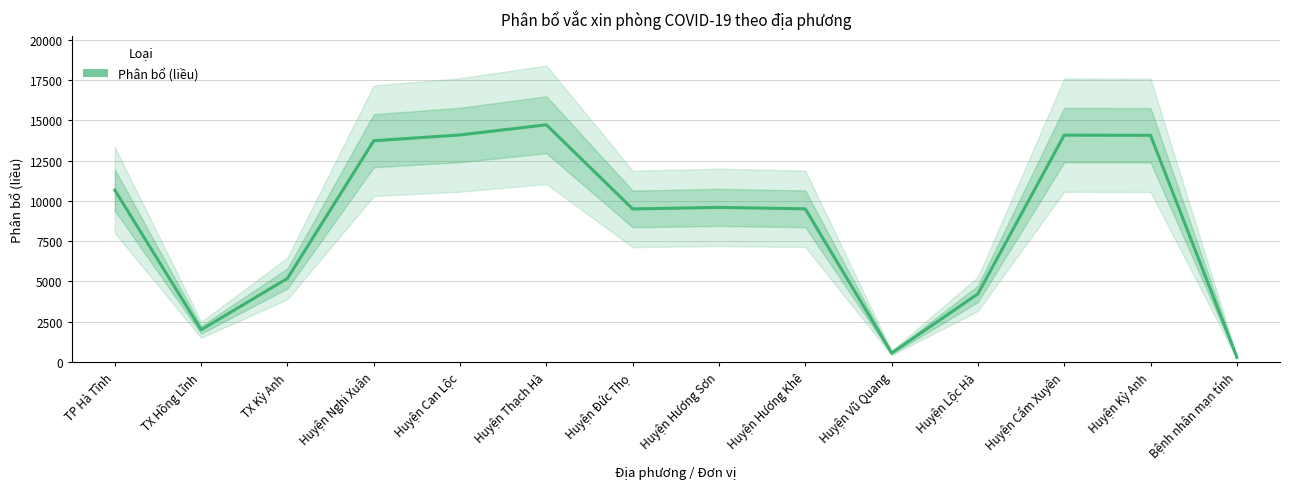

At which label is the value closest to 7506?

Huyện Đức Thọ